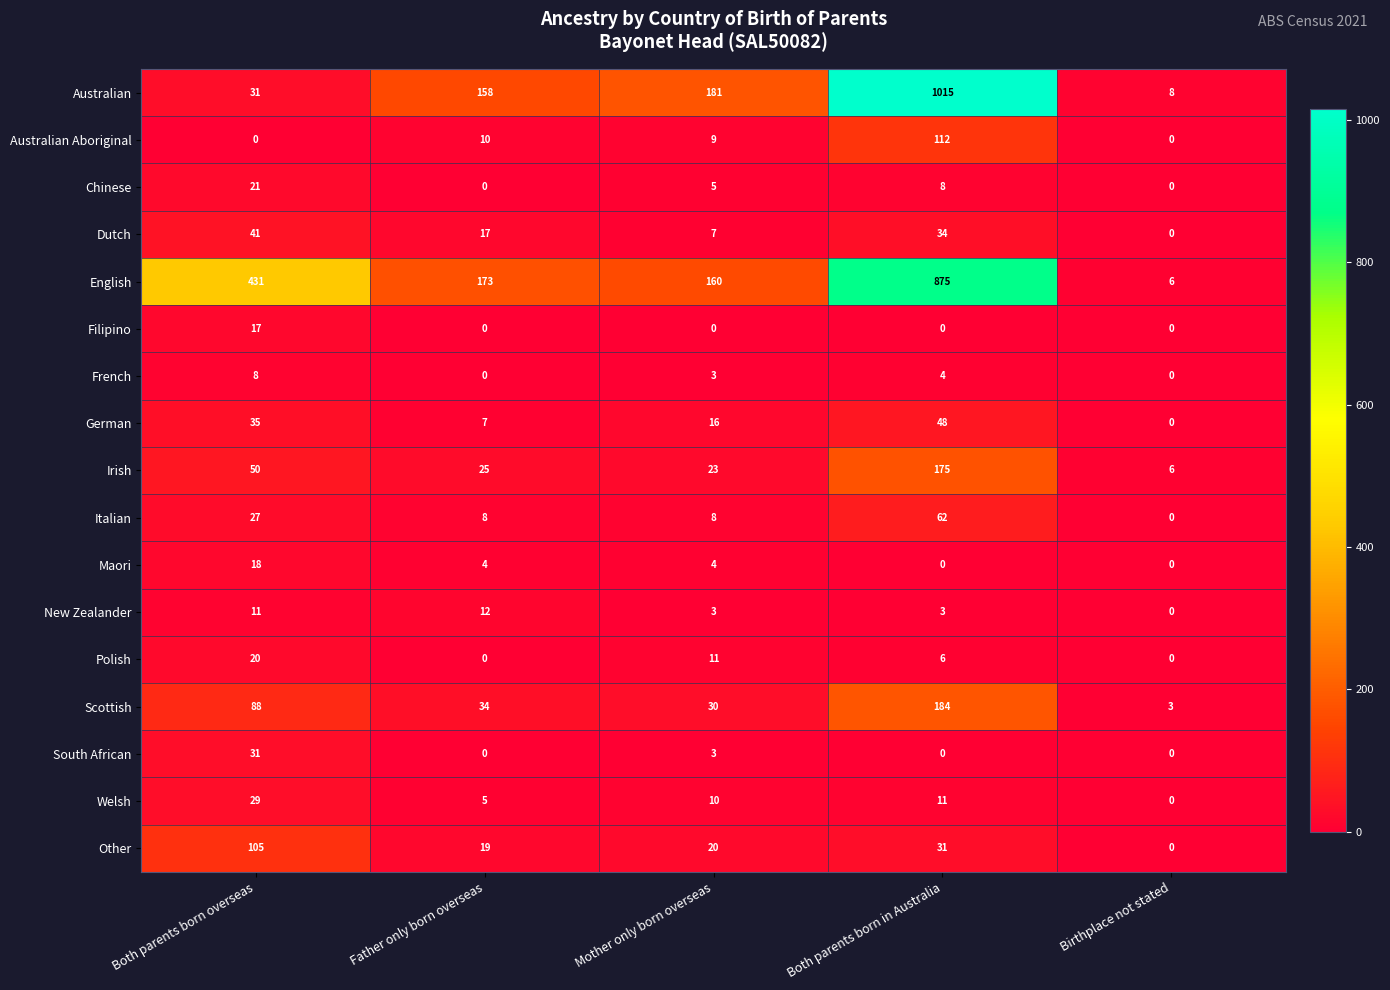

What is the average value of the Polish series?

7